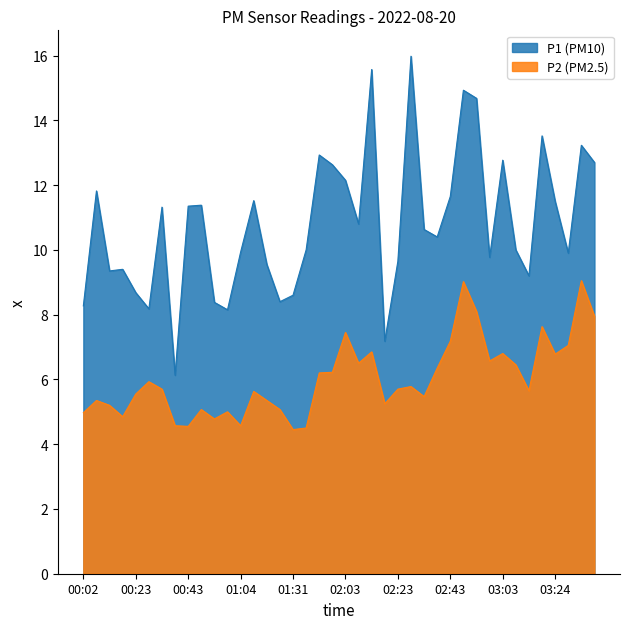

List the series in order of their overall mean, lowest first.

P2 (PM2.5), P1 (PM10)